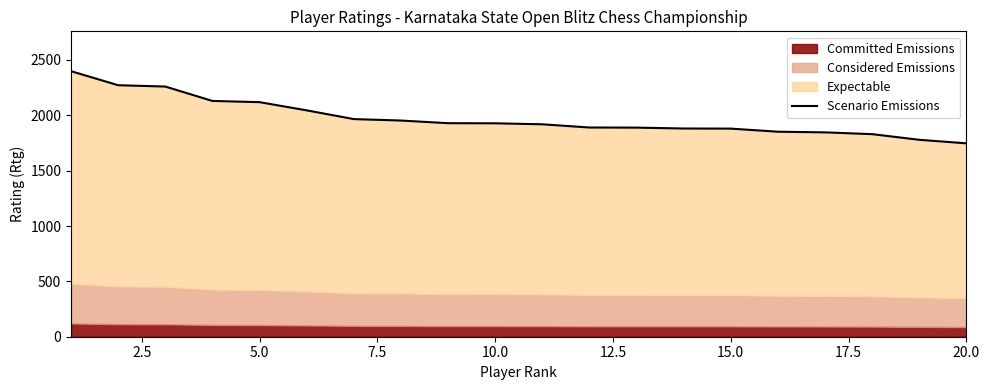

Does the chart have visible grid lines?

No